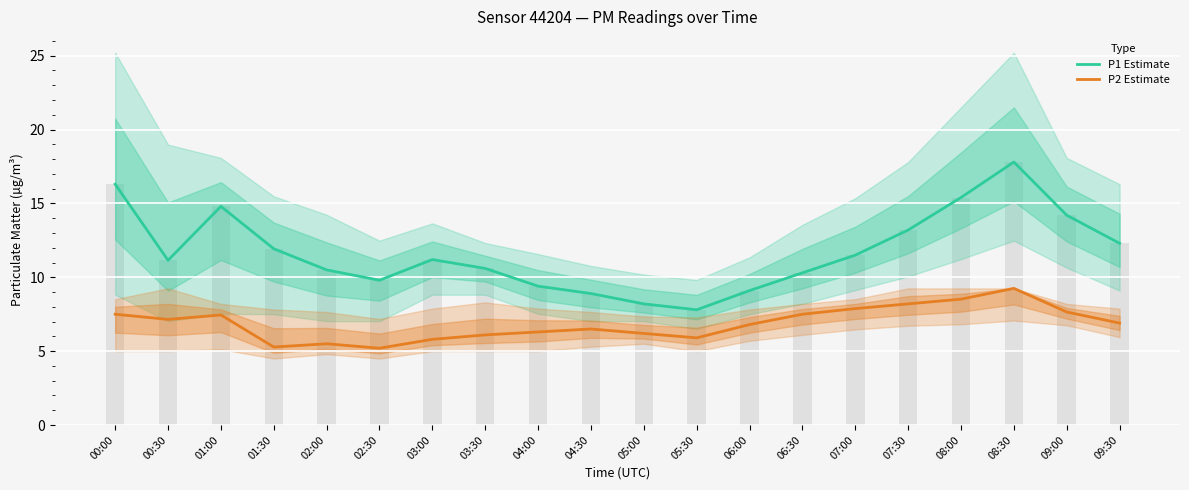

At which label does P1 Estimate first exceed 11?

00:00